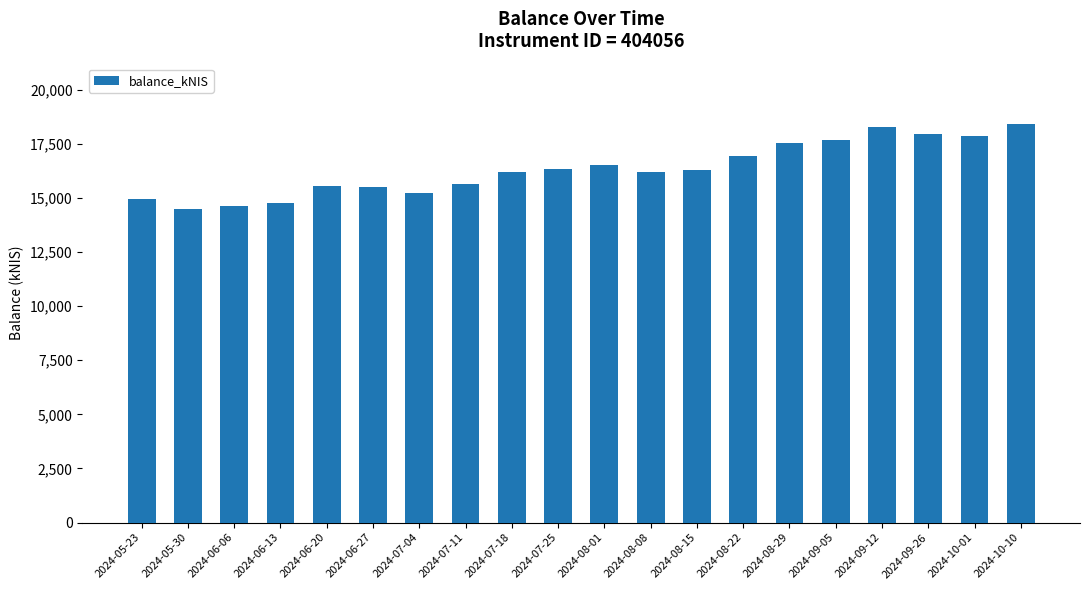

How many bars are there in total?

20